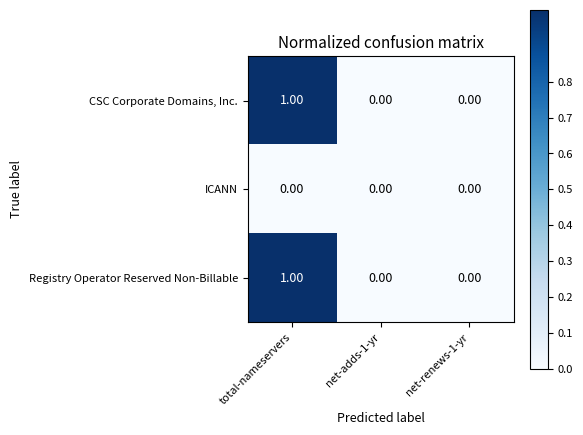

Is the value of Registry Operator Reserved Non-Billable at total-nameservers greater than the value of ICANN at total-nameservers?

Yes